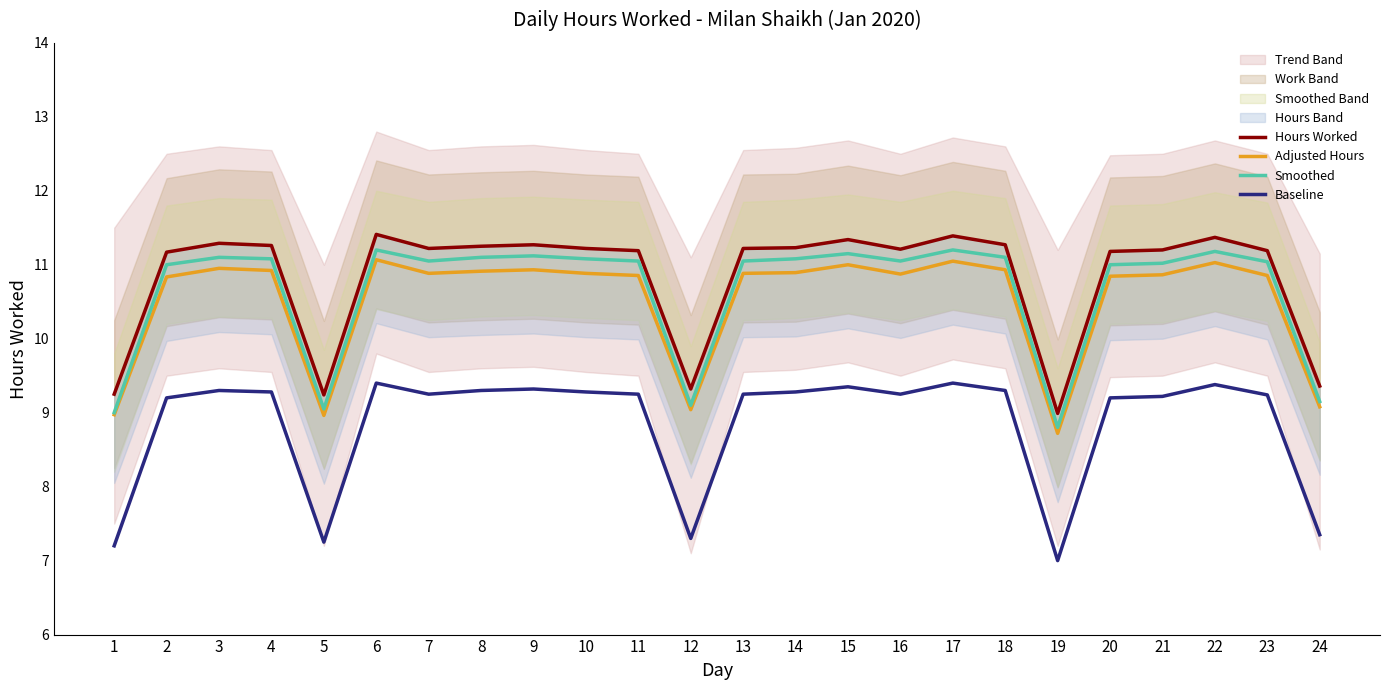

True or false: Hours Worked has more than 1 points higher than both neighbors.

True